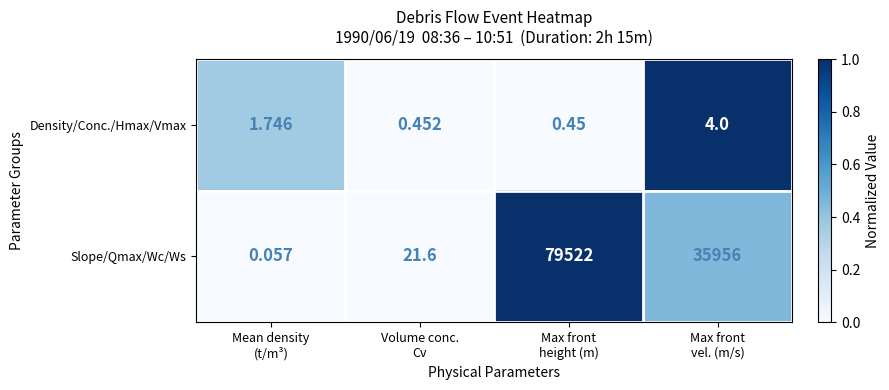

List the series in order of their peak value, lowest first.

Density/Conc./Hmax/Vmax, Slope/Qmax/Wc/Ws